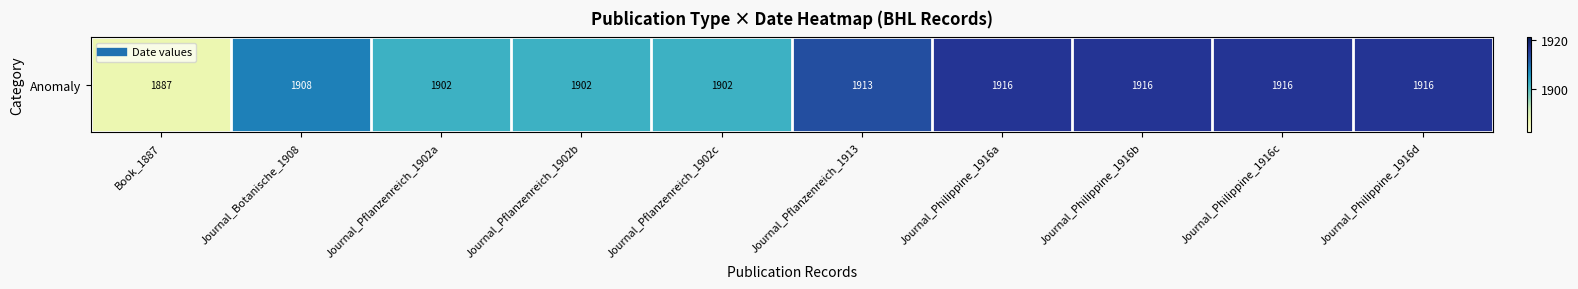

Reading right to left, what are all the values shown in this chart?

1916	1916	1916	1916	1913	1902	1902	1902	1908	1887